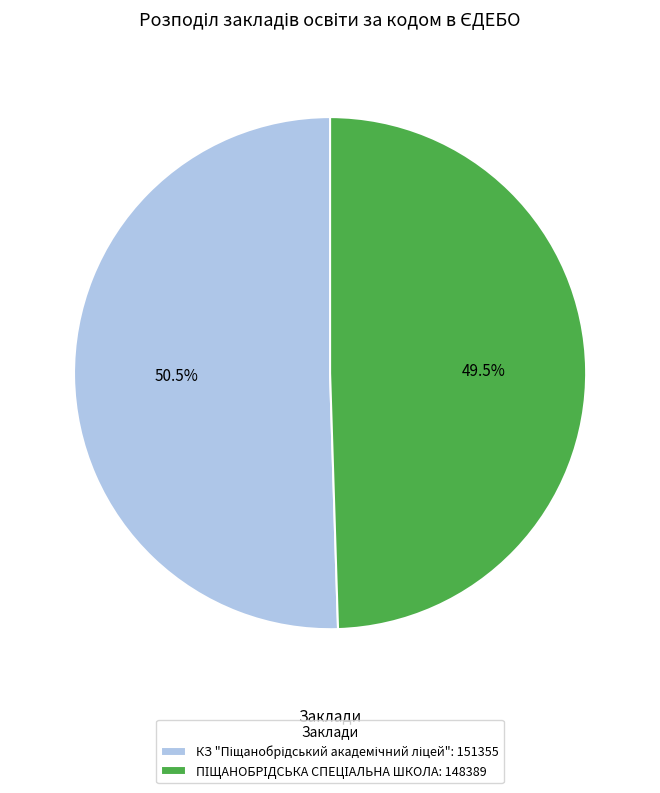

Is there a majority slice in this chart?

Yes